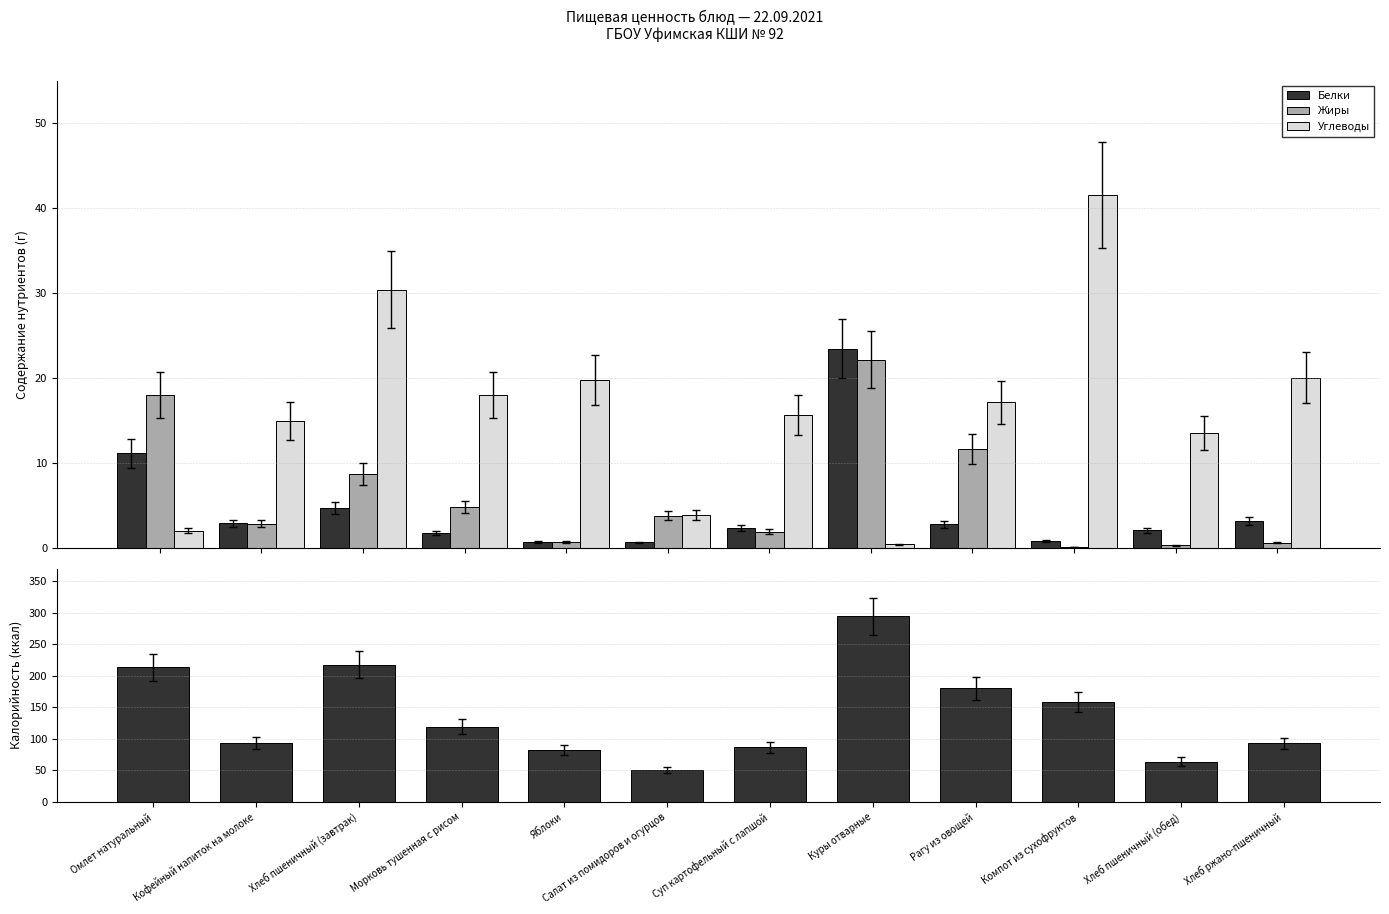

Rank the series by their maximum value, from highest to lowest.

Калорийность, Углеводы, Белки, Жиры